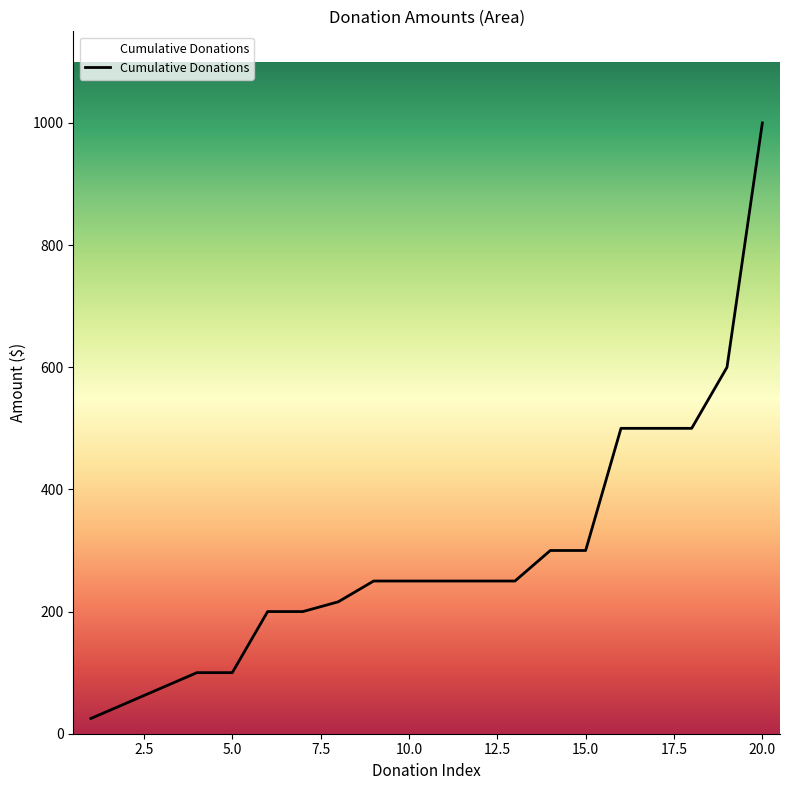

What is the minimum value shown in the chart?

25